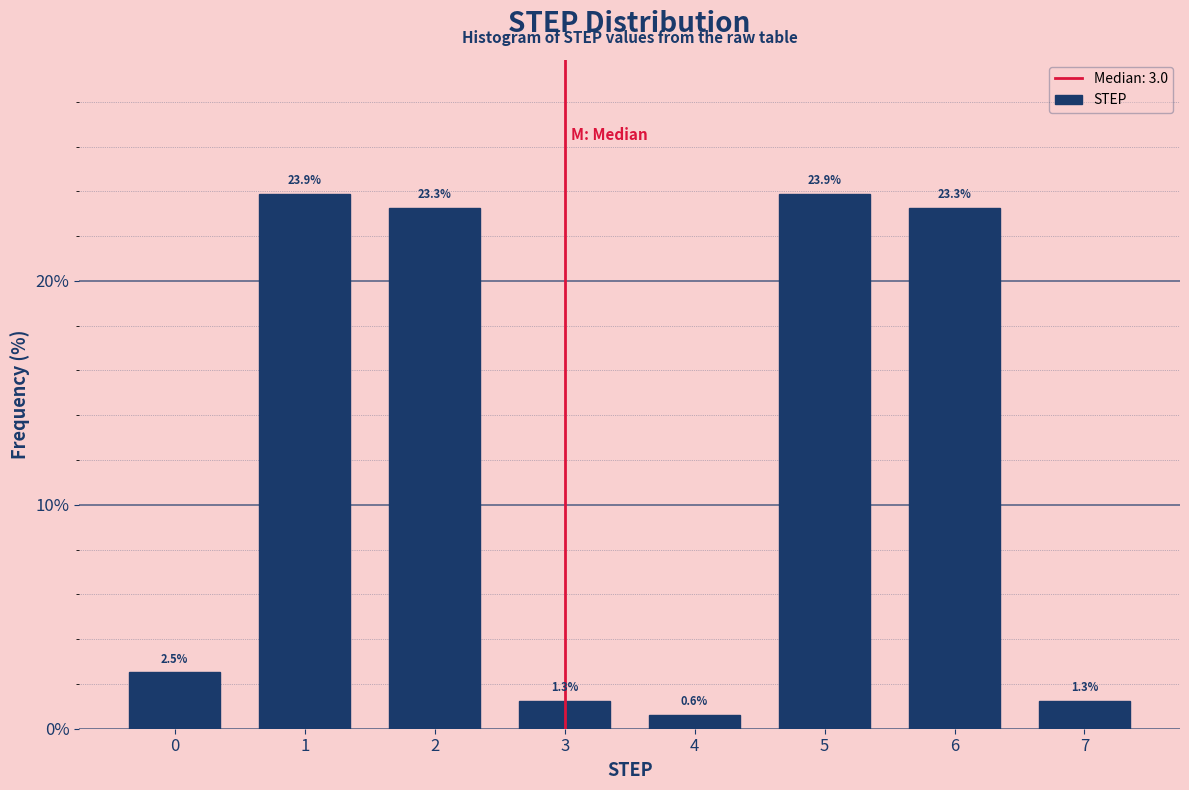

Reading left to right, what are all the values shown in this chart?

0=2.5	1=23.9	2=23.3	3=1.3	4=0.6	5=23.9	6=23.3	7=1.3